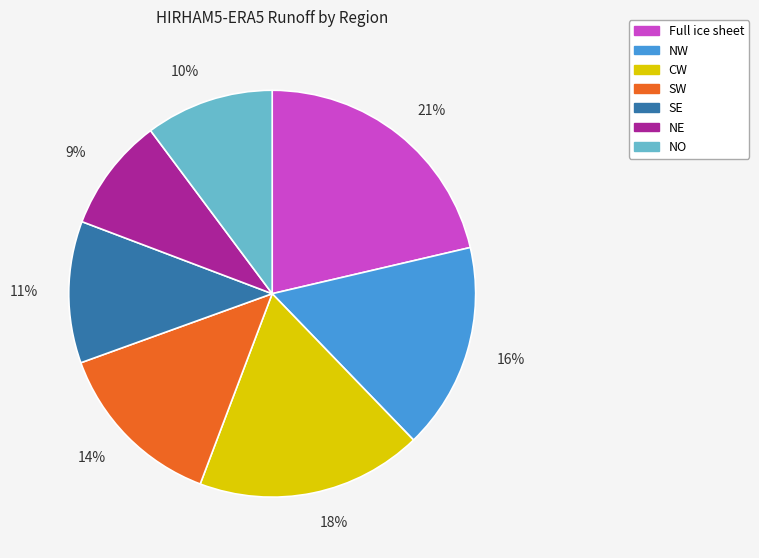

Approximately how many times larger is the value at CW compared to SW?

1.3